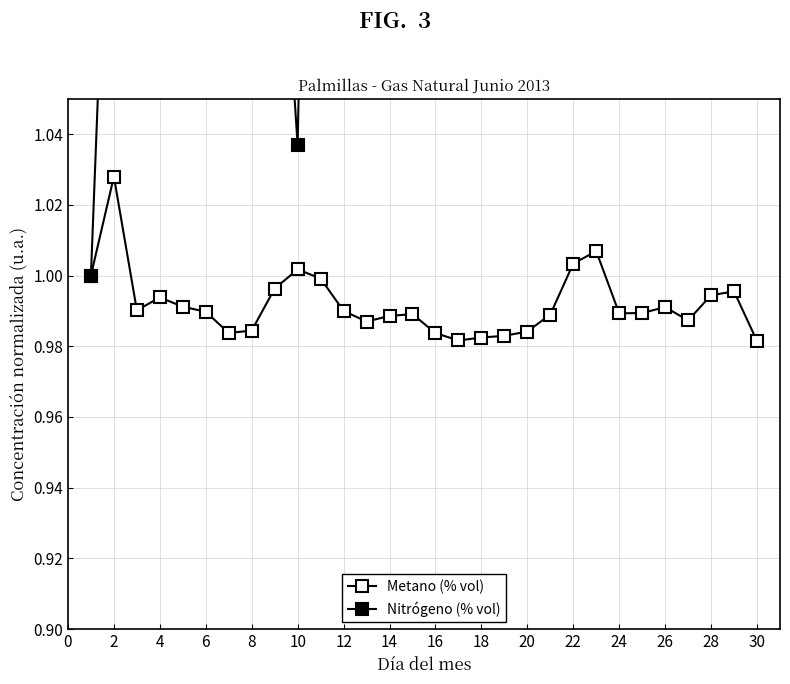

What is the sum of the Nitrógeno (% vol) values at 22 and 0?

2.5